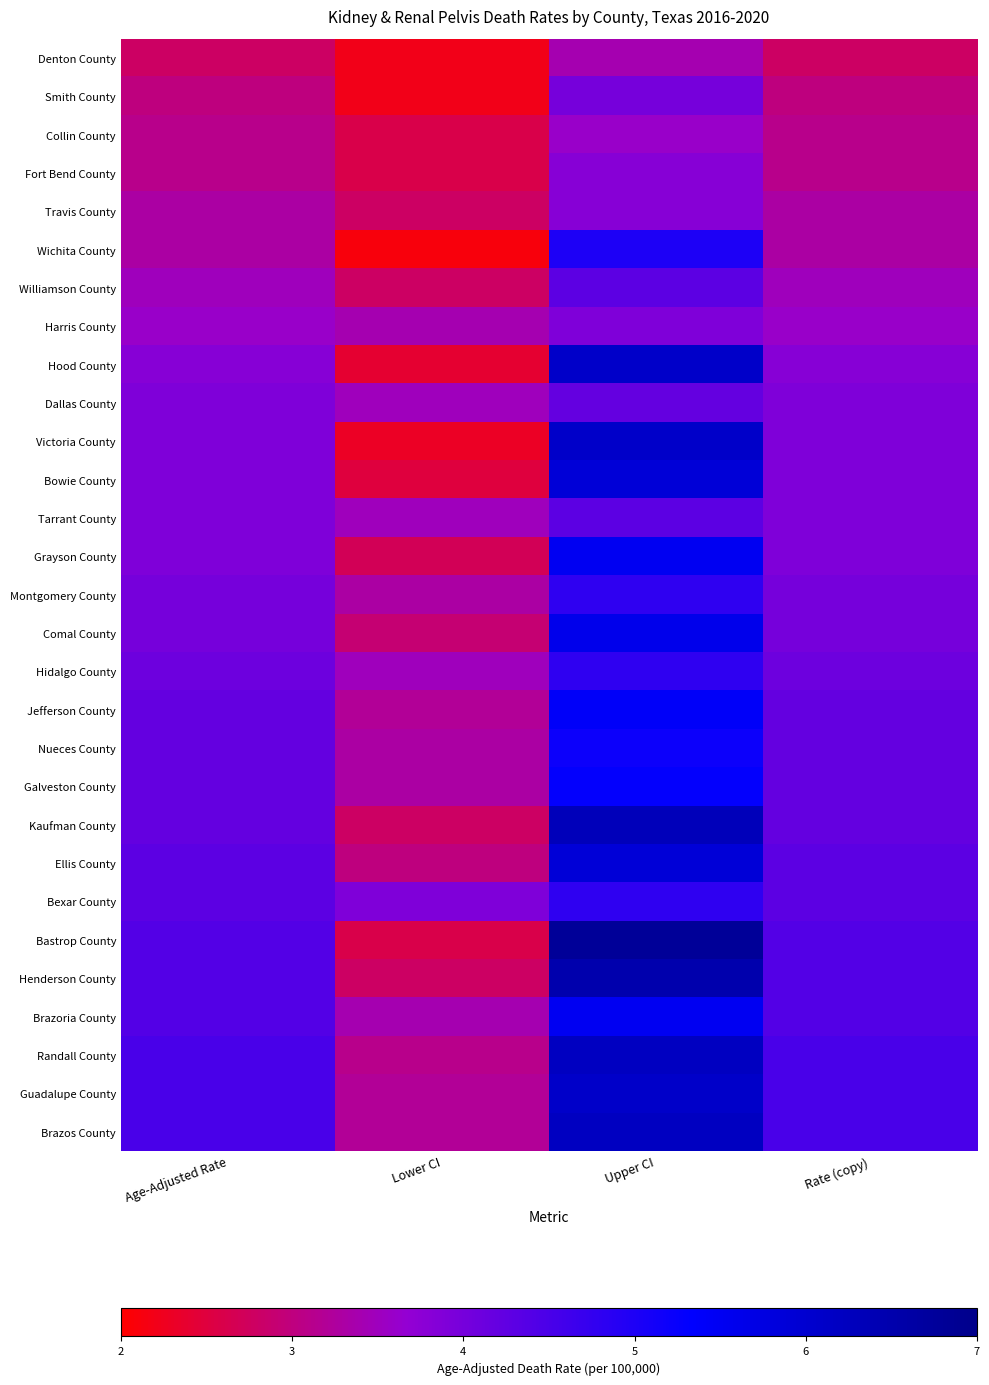

Reading left to right, list all the values displayed in this chart.

Denton County: Age-Adjusted Rate=2.8	Lower CI=2.2	Upper CI=3.4	Rate (copy)=2.8
Smith County: Age-Adjusted Rate=3.0	Lower CI=2.2	Upper CI=4.0	Rate (copy)=3.0
Collin County: Age-Adjusted Rate=3.1	Lower CI=2.6	Upper CI=3.6	Rate (copy)=3.1
Fort Bend County: Age-Adjusted Rate=3.1	Lower CI=2.6	Upper CI=3.8	Rate (copy)=3.1
Travis County: Age-Adjusted Rate=3.3	Lower CI=2.8	Upper CI=3.8	Rate (copy)=3.3
Wichita County: Age-Adjusted Rate=3.3	Lower CI=2.1	Upper CI=5.0	Rate (copy)=3.3
Williamson County: Age-Adjusted Rate=3.5	Lower CI=2.8	Upper CI=4.3	Rate (copy)=3.5
Harris County: Age-Adjusted Rate=3.6	Lower CI=3.4	Upper CI=3.9	Rate (copy)=3.6
Hood County: Age-Adjusted Rate=3.8	Lower CI=2.4	Upper CI=6.1	Rate (copy)=3.8
Dallas County: Age-Adjusted Rate=3.9	Lower CI=3.5	Upper CI=4.2	Rate (copy)=3.9
Victoria County: Age-Adjusted Rate=3.9	Lower CI=2.3	Upper CI=6.1	Rate (copy)=3.9
Bowie County: Age-Adjusted Rate=3.9	Lower CI=2.5	Upper CI=5.9	Rate (copy)=3.9
Tarrant County: Age-Adjusted Rate=3.9	Lower CI=3.5	Upper CI=4.3	Rate (copy)=3.9
Grayson County: Age-Adjusted Rate=3.9	Lower CI=2.7	Upper CI=5.5	Rate (copy)=3.9
Montgomery County: Age-Adjusted Rate=4.0	Lower CI=3.3	Upper CI=4.8	Rate (copy)=4.0
Comal County: Age-Adjusted Rate=4.0	Lower CI=2.9	Upper CI=5.6	Rate (copy)=4.0
Hidalgo County: Age-Adjusted Rate=4.1	Lower CI=3.5	Upper CI=4.8	Rate (copy)=4.1
Jefferson County: Age-Adjusted Rate=4.2	Lower CI=3.2	Upper CI=5.4	Rate (copy)=4.2
Nueces County: Age-Adjusted Rate=4.2	Lower CI=3.3	Upper CI=5.2	Rate (copy)=4.2
Galveston County: Age-Adjusted Rate=4.2	Lower CI=3.3	Upper CI=5.3	Rate (copy)=4.2
Kaufman County: Age-Adjusted Rate=4.2	Lower CI=2.8	Upper CI=6.3	Rate (copy)=4.2
Ellis County: Age-Adjusted Rate=4.3	Lower CI=3.0	Upper CI=5.9	Rate (copy)=4.3
Bexar County: Age-Adjusted Rate=4.3	Lower CI=3.9	Upper CI=4.8	Rate (copy)=4.3
Bastrop County: Age-Adjusted Rate=4.4	Lower CI=2.6	Upper CI=6.8	Rate (copy)=4.4
Henderson County: Age-Adjusted Rate=4.4	Lower CI=2.8	Upper CI=6.5	Rate (copy)=4.4
Brazoria County: Age-Adjusted Rate=4.4	Lower CI=3.4	Upper CI=5.5	Rate (copy)=4.4
Randall County: Age-Adjusted Rate=4.5	Lower CI=3.1	Upper CI=6.2	Rate (copy)=4.5
Guadalupe County: Age-Adjusted Rate=4.5	Lower CI=3.2	Upper CI=6.1	Rate (copy)=4.5
Brazos County: Age-Adjusted Rate=4.5	Lower CI=3.2	Upper CI=6.2	Rate (copy)=4.5